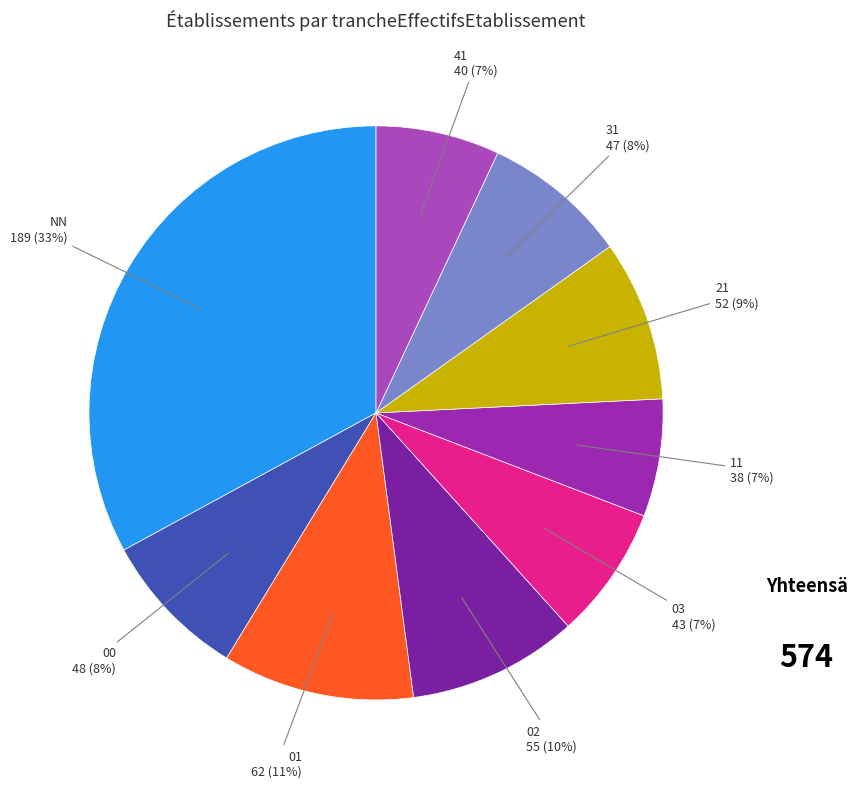

Count the number of slices in the pie.

9